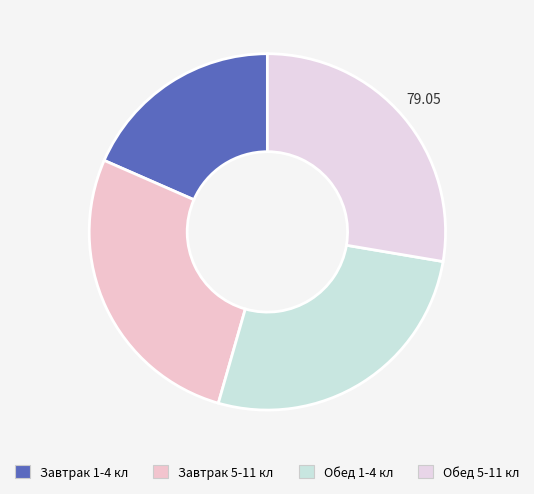

What percentage is the Обед 1-4 кл slice, to the nearest percent?

27%